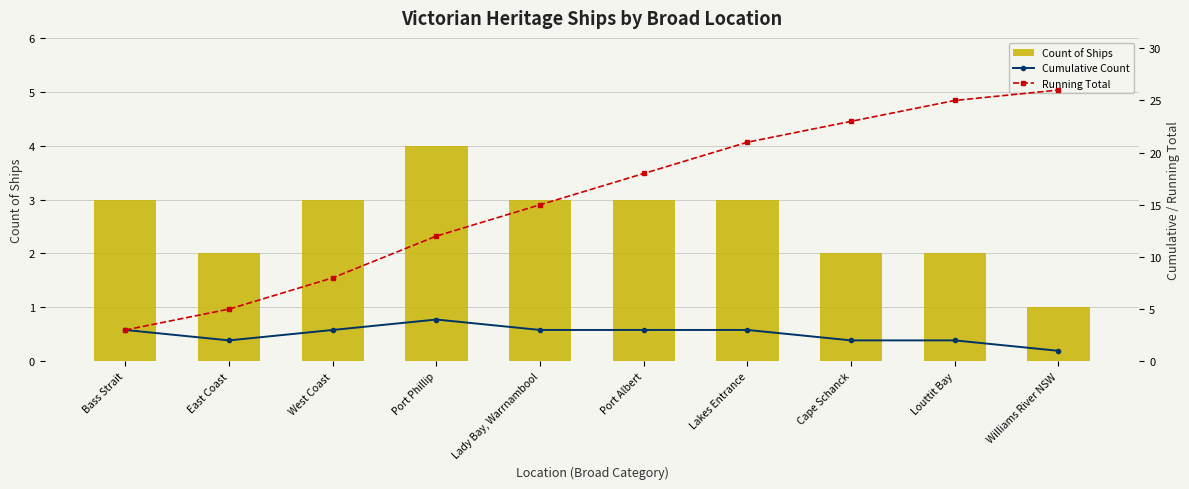

Reading left to right, extract all data points from this chart.

Count of Ships: Bass Strait=3	East Coast=2	West Coast=3	Port Phillip=4	Lady Bay, Warrnambool=3	Port Albert=3	Lakes Entrance=3	Cape Schanck=2	Louttit Bay=2	Williams River NSW=1
Cumulative Count: Bass Strait=3	East Coast=2	West Coast=3	Port Phillip=4	Lady Bay, Warrnambool=3	Port Albert=3	Lakes Entrance=3	Cape Schanck=2	Louttit Bay=2	Williams River NSW=1
Running Total: Bass Strait=3	East Coast=5	West Coast=8	Port Phillip=12	Lady Bay, Warrnambool=15	Port Albert=18	Lakes Entrance=21	Cape Schanck=23	Louttit Bay=25	Williams River NSW=26